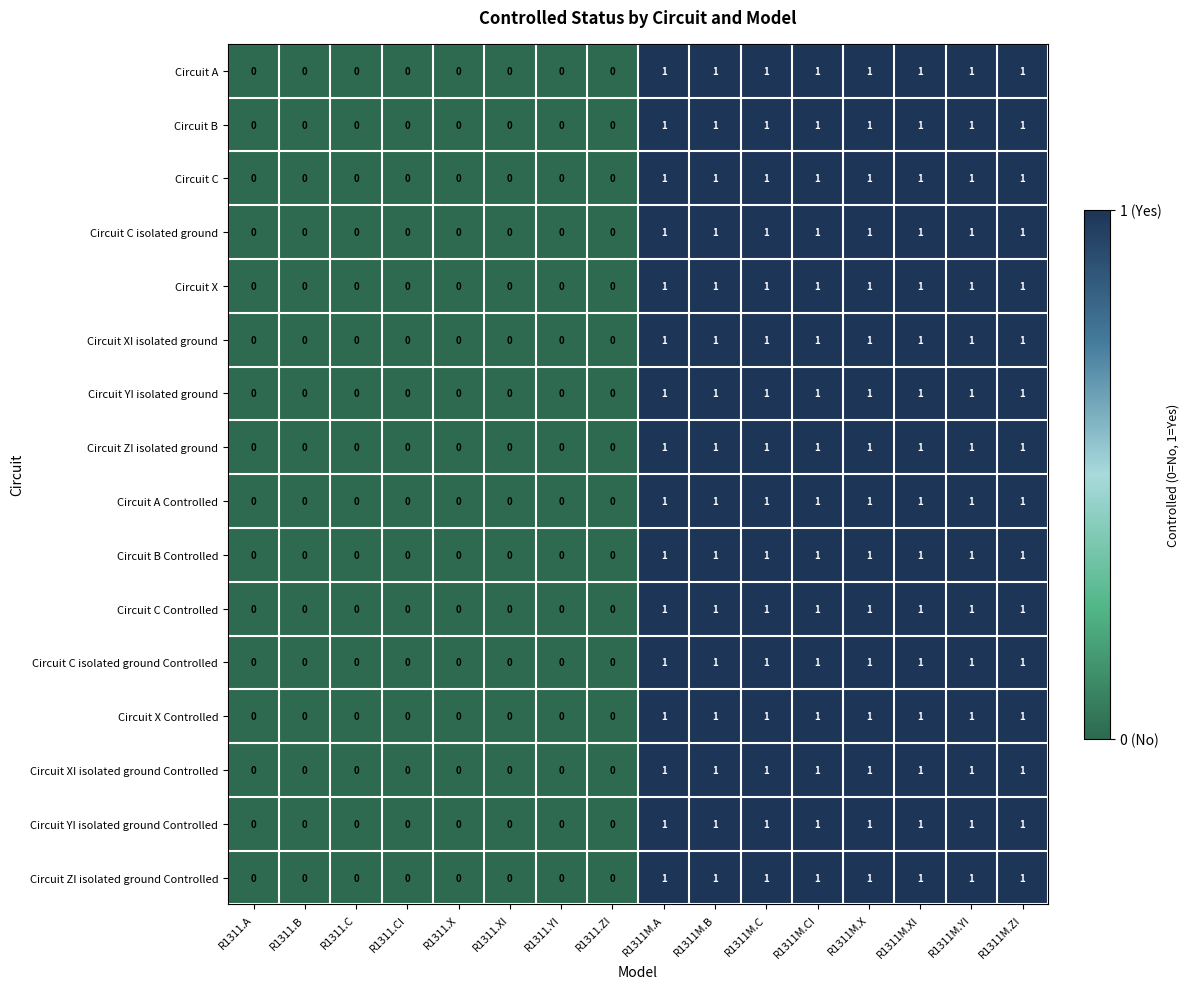

Count the Circuit YI isolated ground values in the range 0 to 1.

16